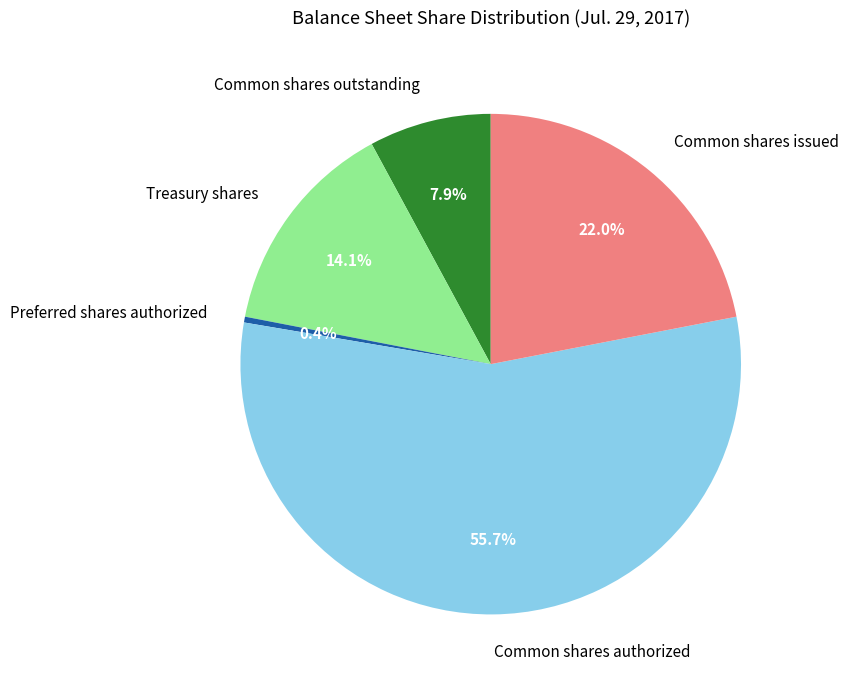

Count the number of slices in the pie.

5